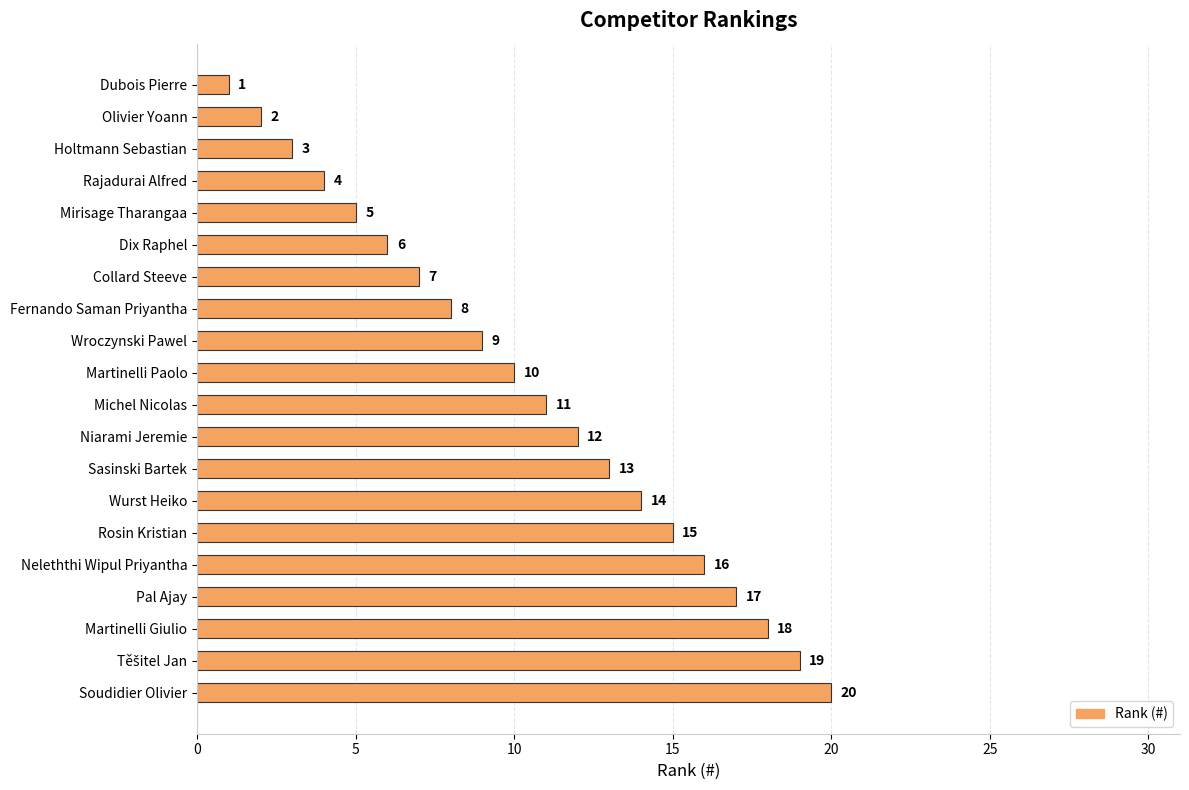

Which has a higher value, Soudidier Olivier or Rosin Kristian?

Soudidier Olivier